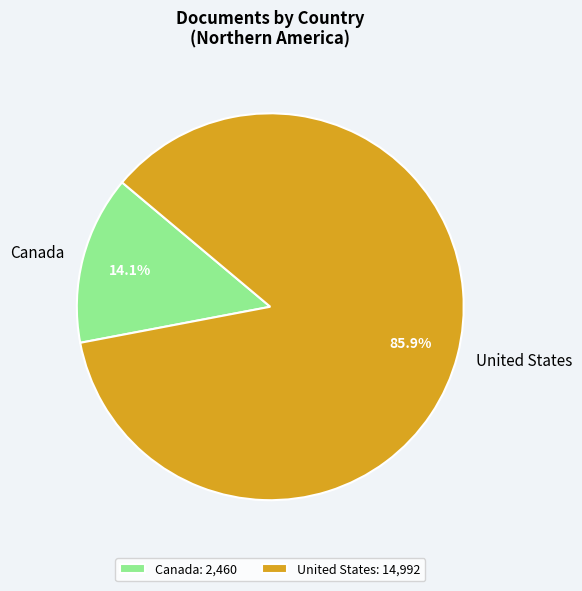

How many segments does this pie chart have?

2